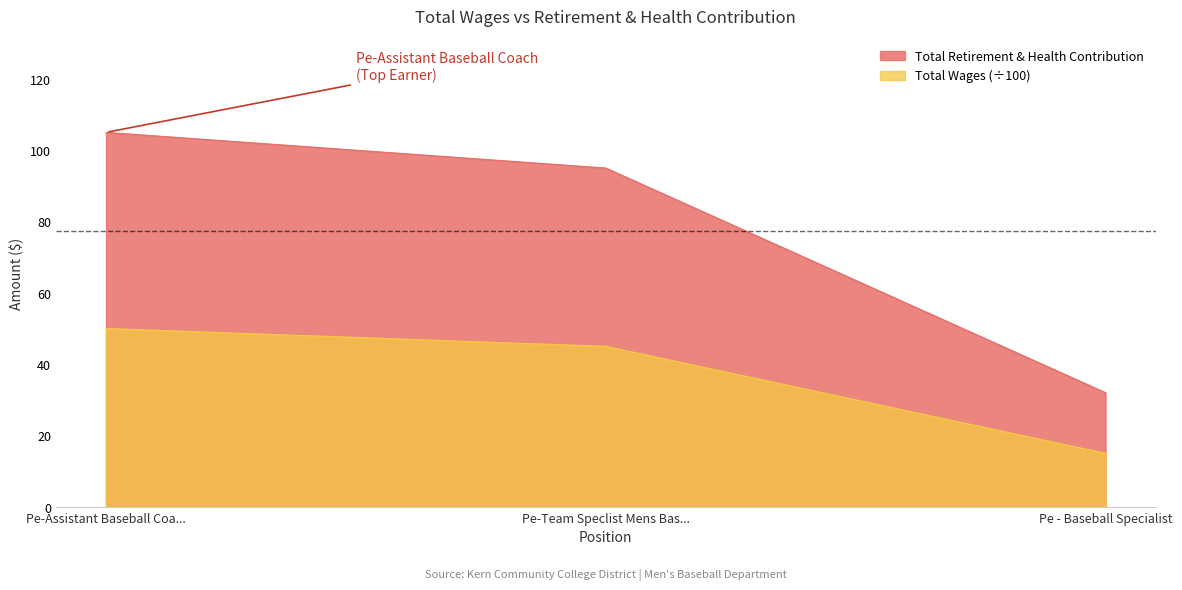

How many lines are shown in the chart?

2